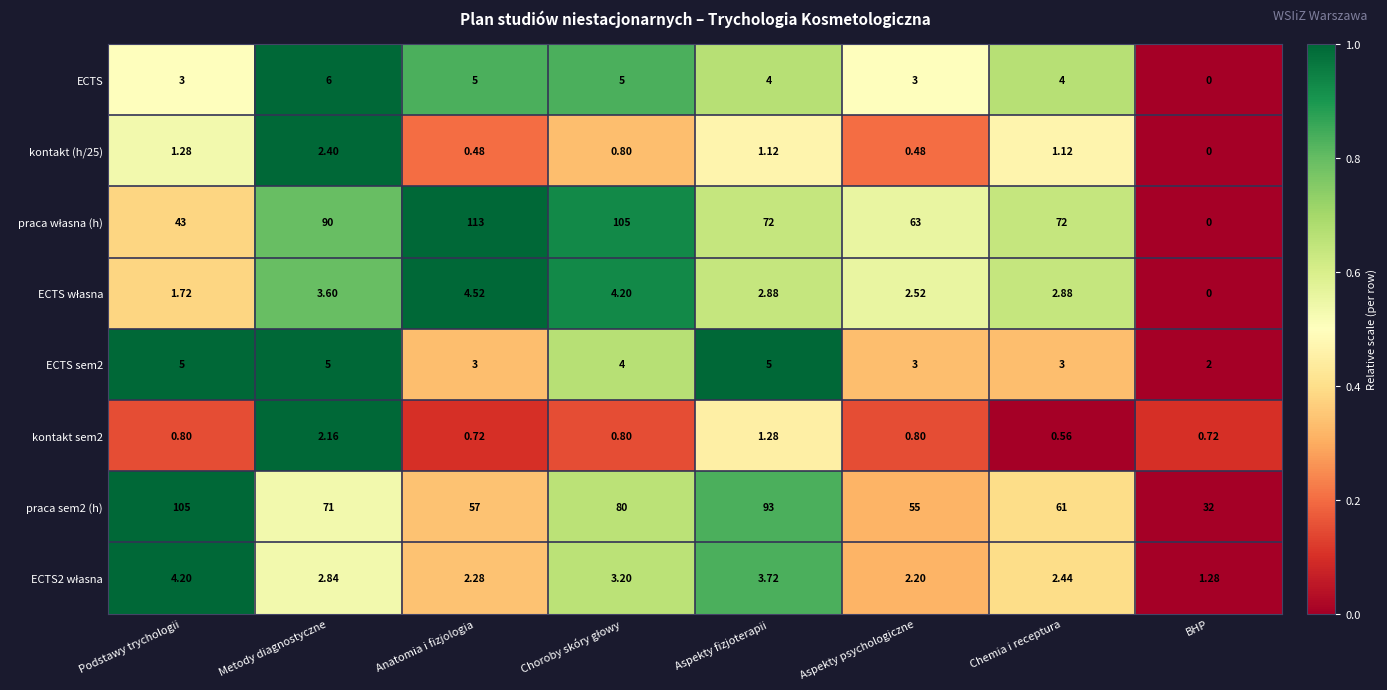

At which category does the chart reach its peak across all series?

Anatomia i fizjologia